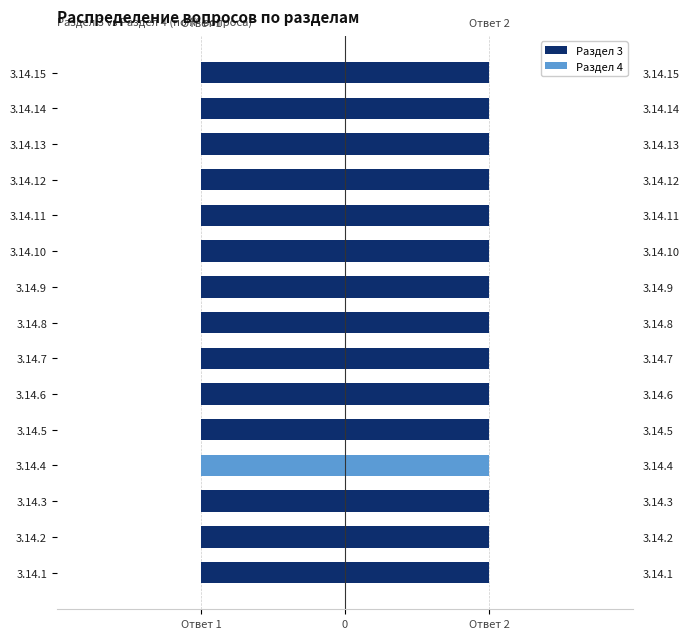

What is the sum of all Раздел 3 values?

-14